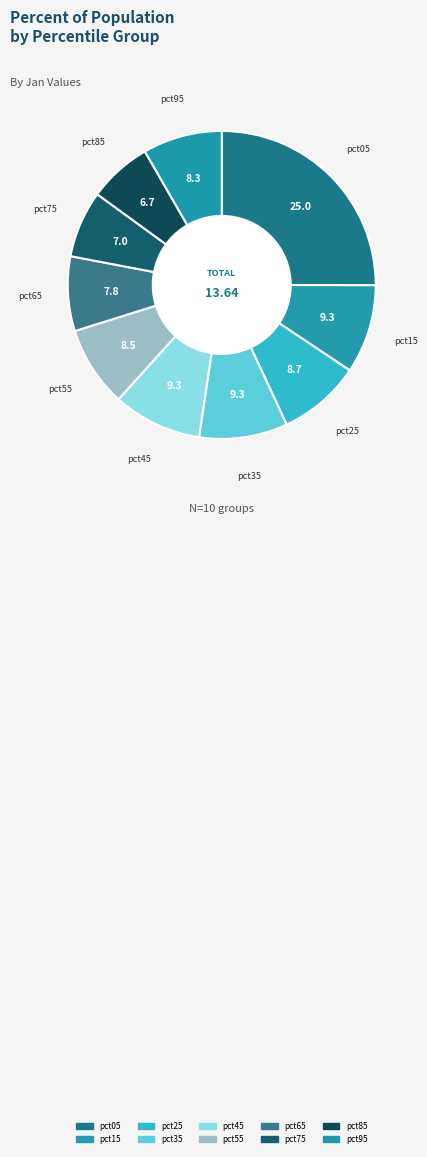

Which has a higher value, pct85 or pct95?

pct95